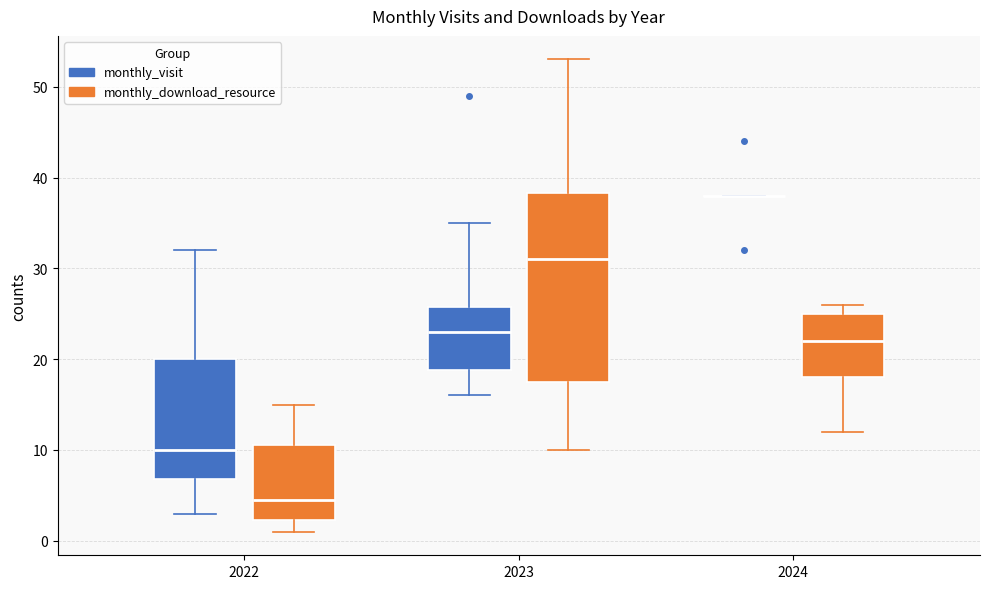

Reading left to right, read every box against the y-axis: the position of its median line, the range the box covers, and the ends of its whiskers. The values are not printed on the chart, so give them approximately, as read against the axis.

2022 (monthly_visit): median 10, box 7 to 20, whiskers 3 to 32
2022 (monthly_download_resource): median 5, box 2 to 11, whiskers 1 to 15
2023 (monthly_visit): median 23, box 19 to 26, whiskers 16 to 35
2023 (monthly_download_resource): median 31, box 18 to 38, whiskers 10 to 53
2024 (monthly_visit): box collapsed to a line at 38, whiskers 38 to 38
2024 (monthly_download_resource): median 22, box 18 to 25, whiskers 12 to 26